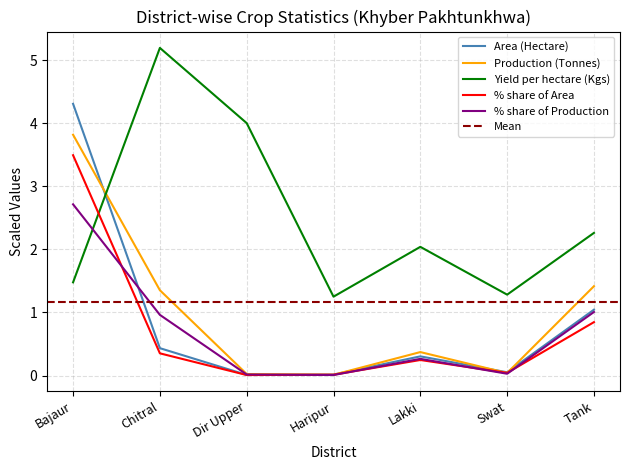

Between which two adjacent categories do % share of Production and Yield per hectare (Kgs) first intersect?

Bajaur and Chitral